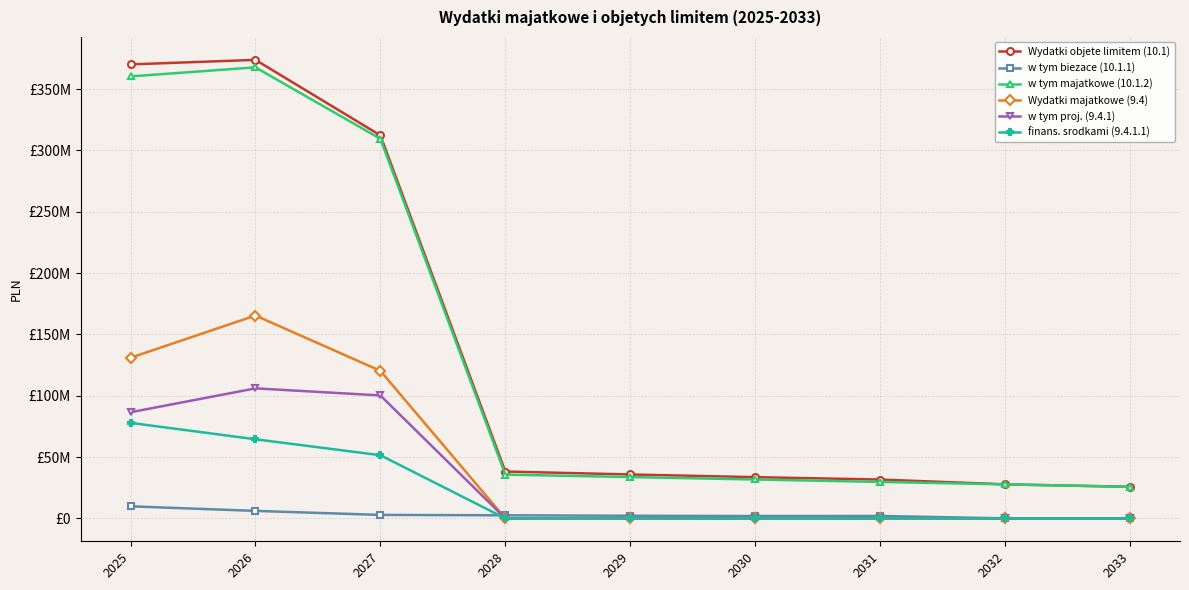

What is the value of the w tym majatkowe (10.1.2) point at the 3rd from the left?

309538867.2